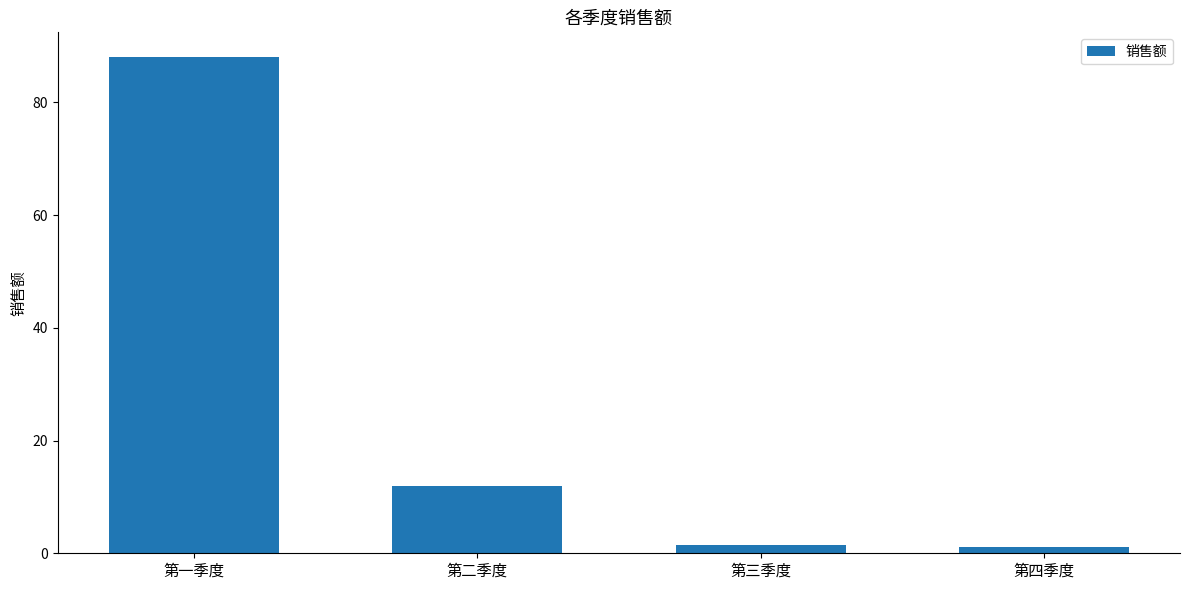

What is the value of the 2nd bar from the left?

12.0